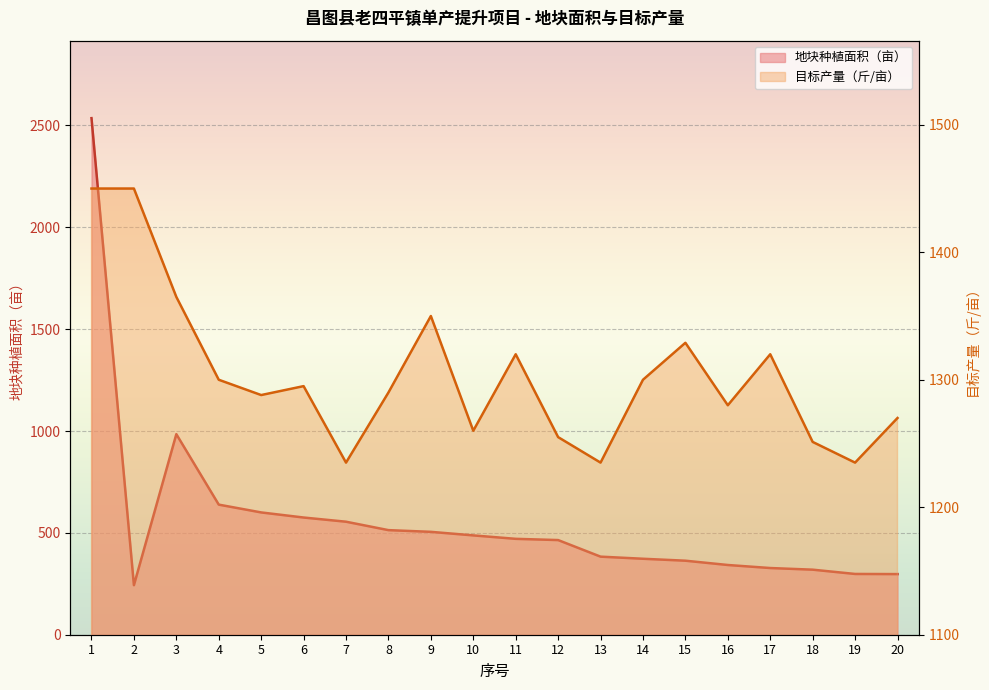

At which category is the sum across all series the highest?

1